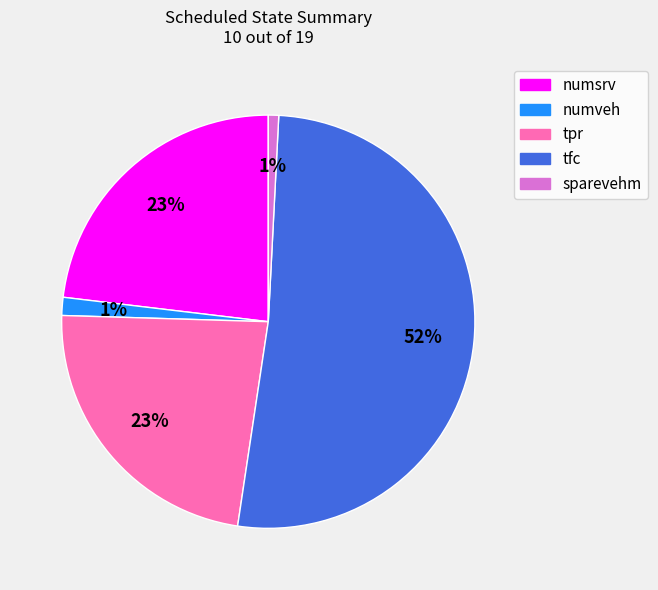

To the nearest percent, what is the combined percentage of numveh and tfc?

53%